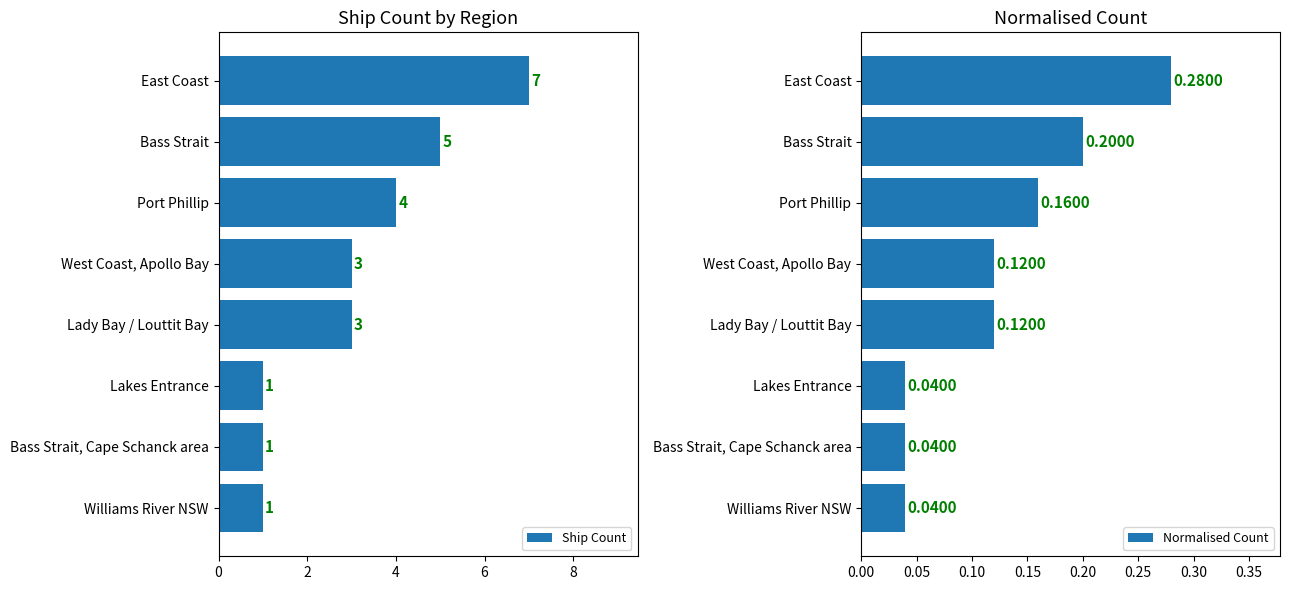

What is the sum of all Ship Count values?

25